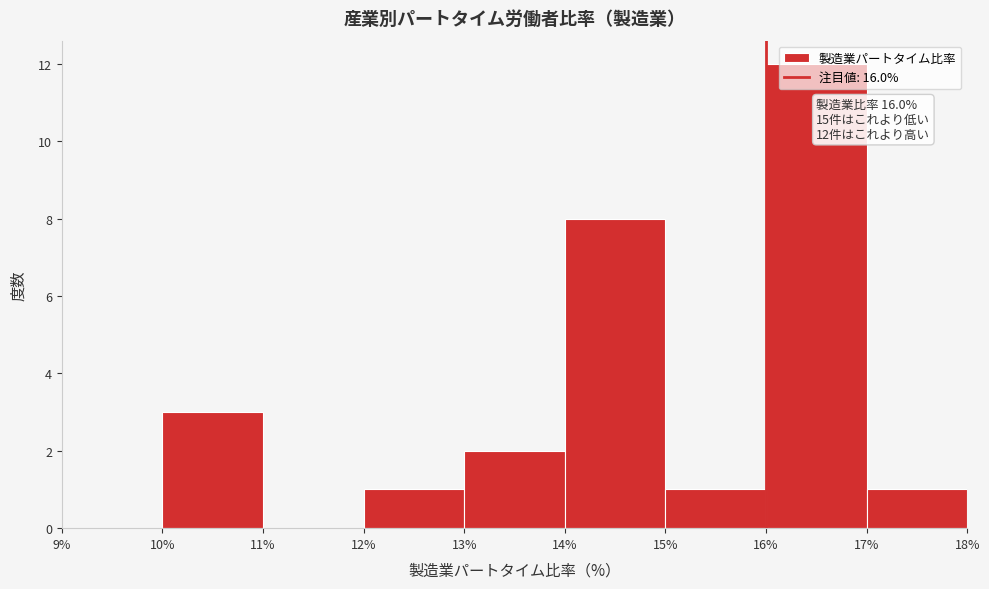

Over which range of the x-axis is the bar tallest?

16% to 17%